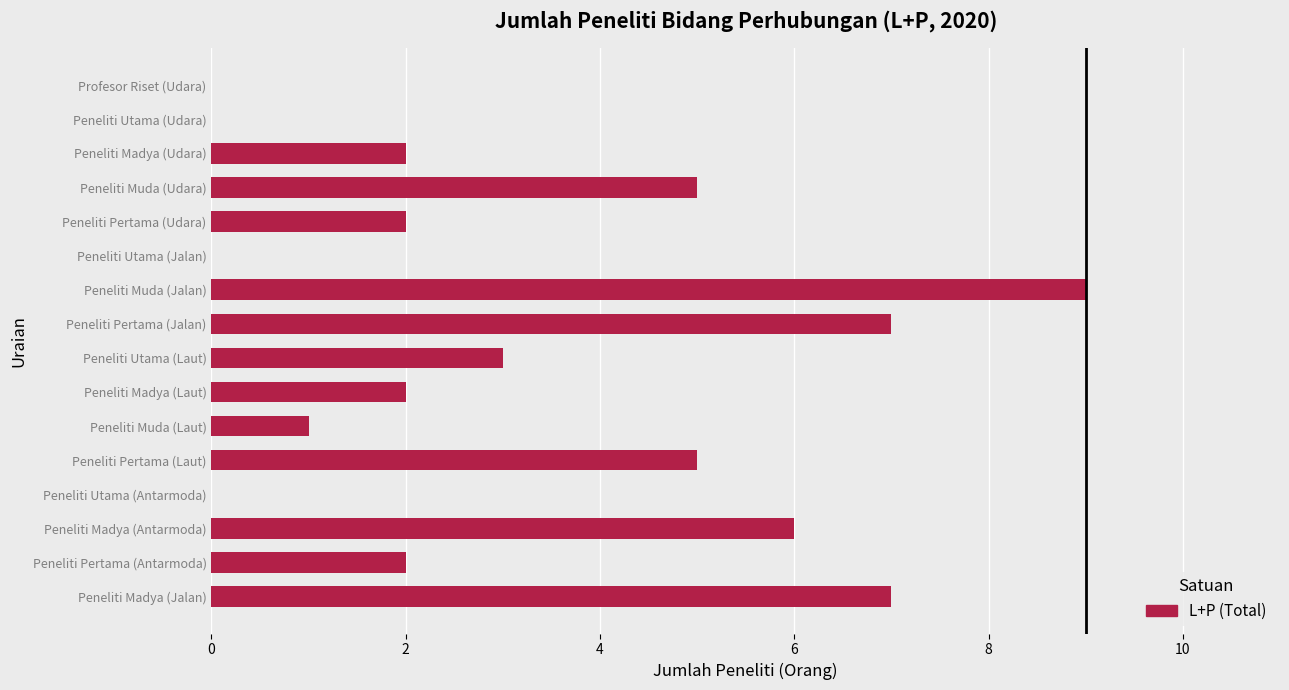

What is the greatest value displayed?

9